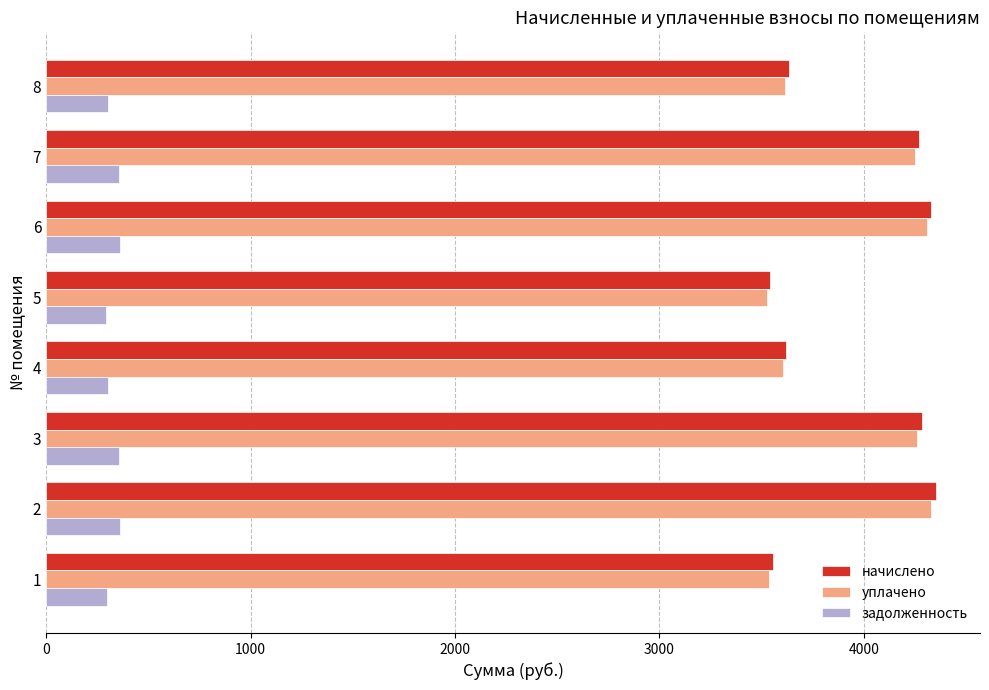

What is the minimum value for задолженность?

295.1